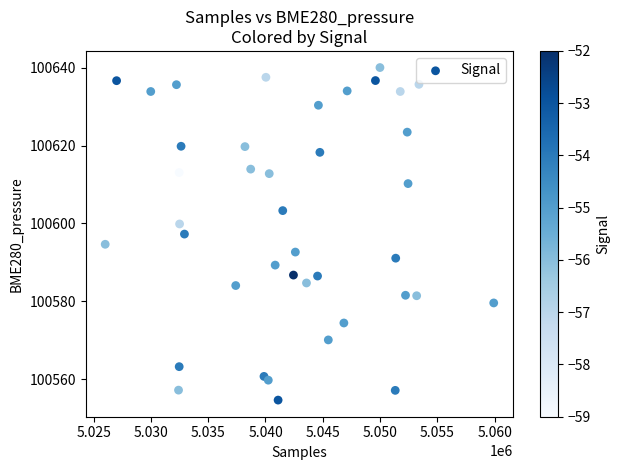

What is the range of X values (max minus min)?

33901.0